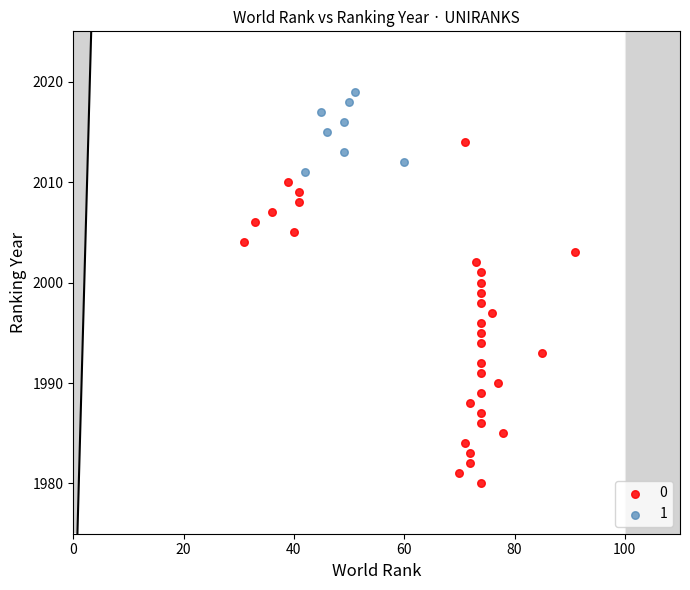

Which series has the largest Y range (max minus min)?

0